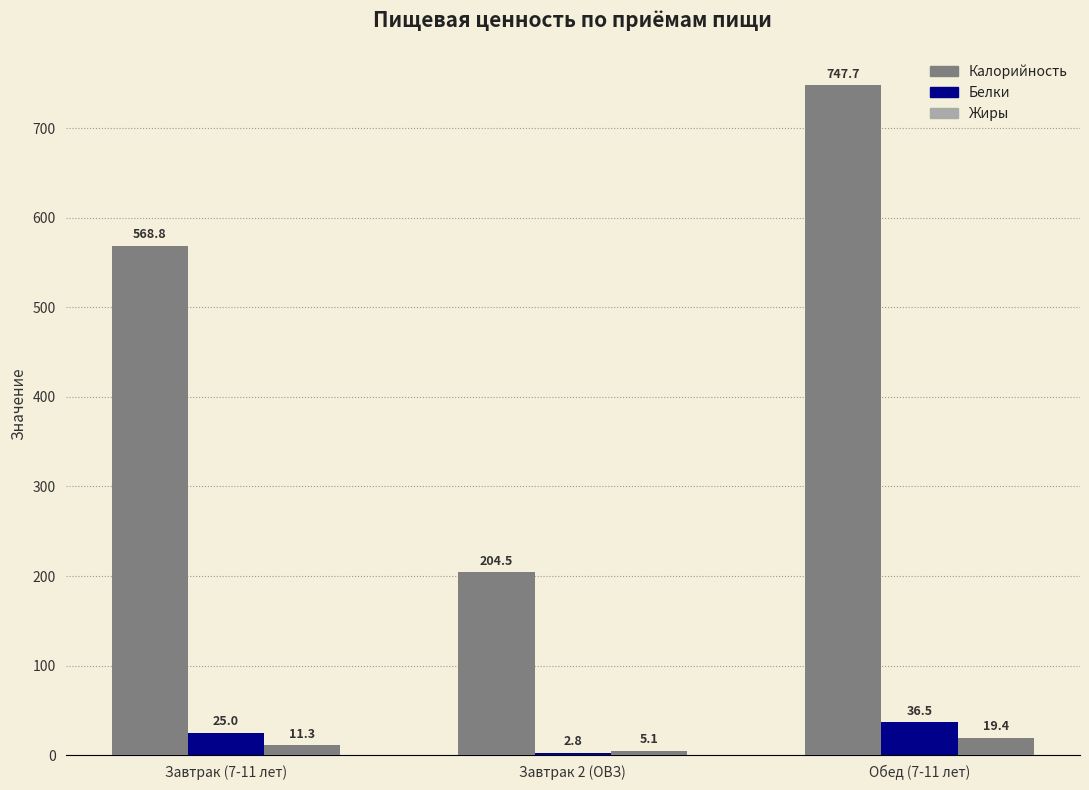

Are the bars horizontal?

No